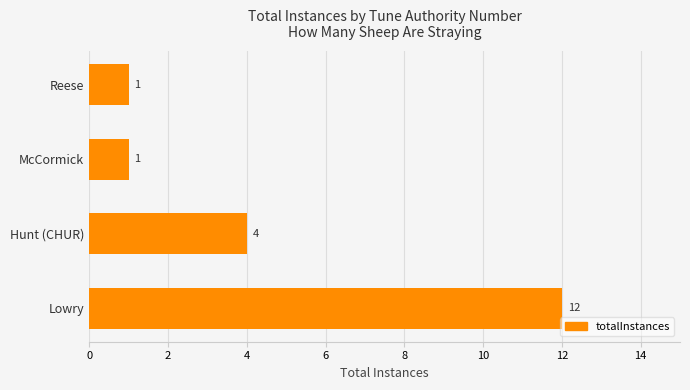

What is the sum of all values?

18